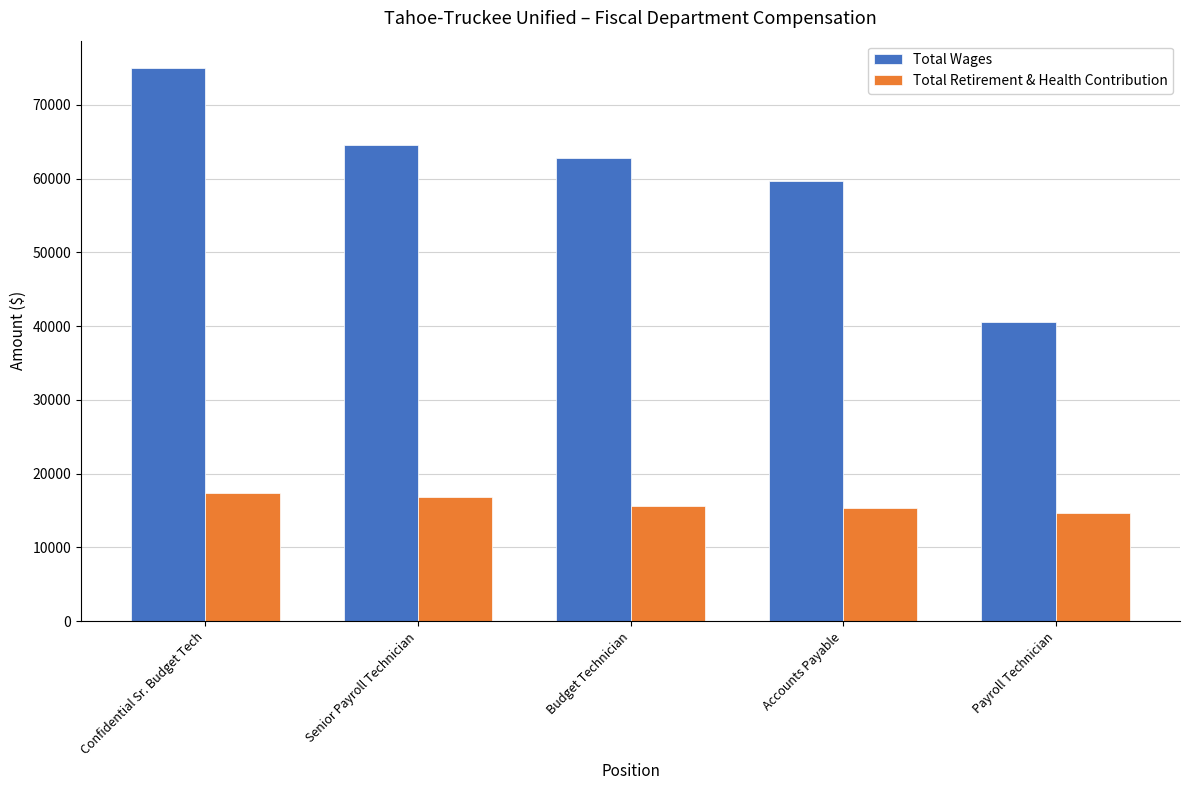

Between Confidential Sr. Budget Tech and Payroll Technician, which series saw the biggest shift?

Total Wages